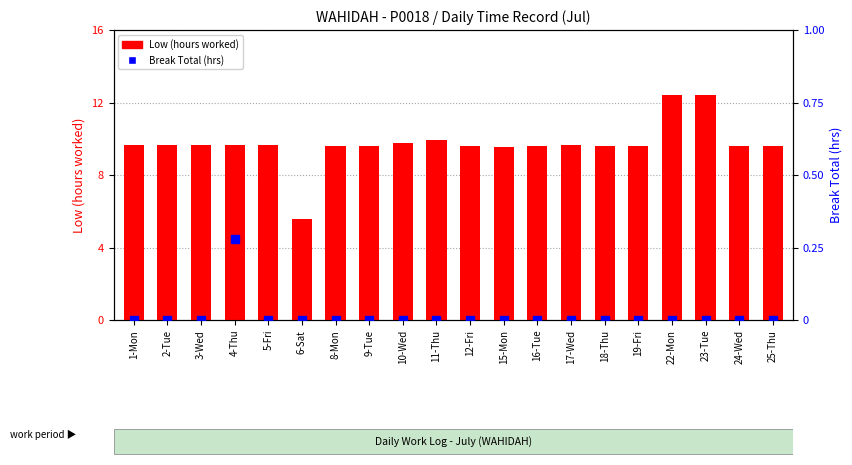

How many Break Total (hrs) values are between 0 and 1?

20